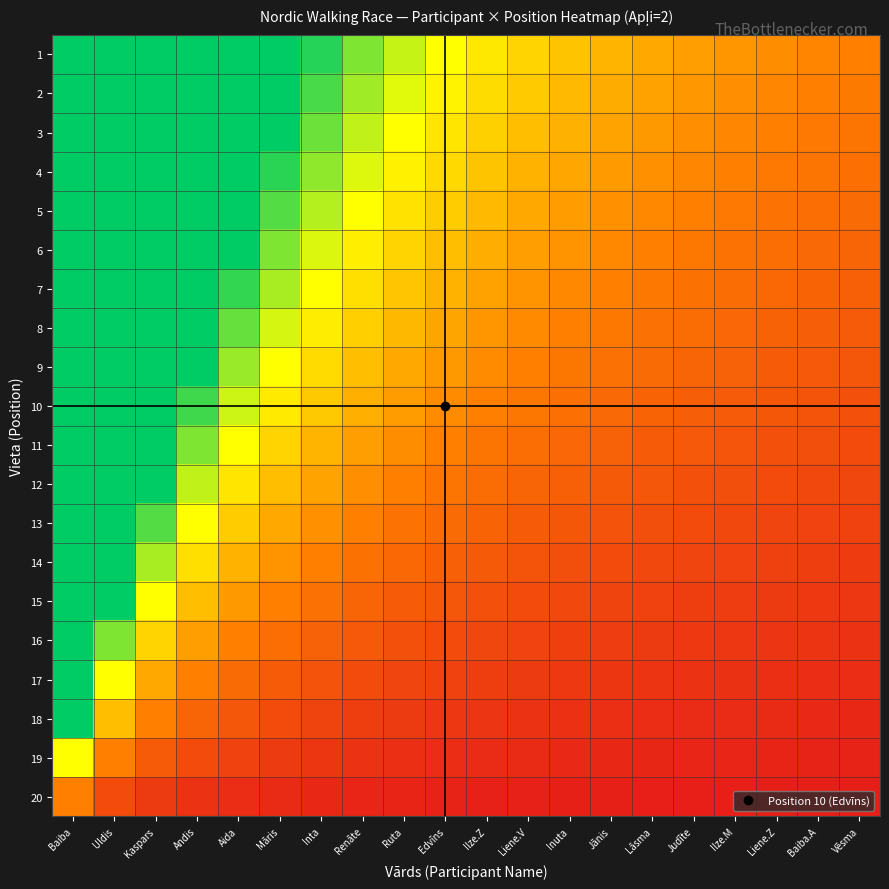

Rank the series at Vēsma from lowest to highest value.

20, 19, 18, 17, 16, 15, 14, 13, 12, 11, 10, 9, 8, 7, 6, 5, 4, 3, 2, 1